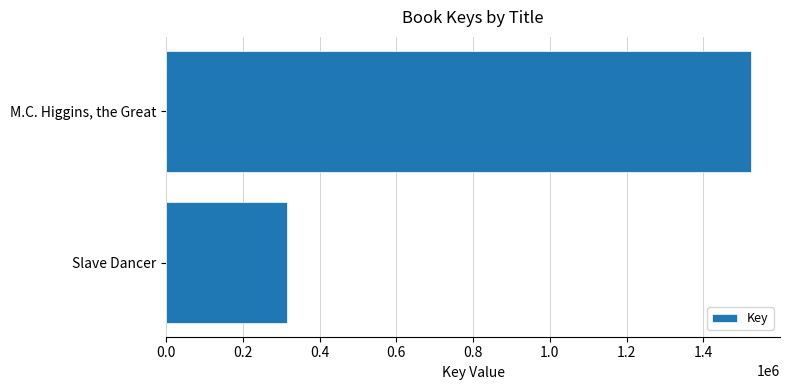

How many values are between 314355 and 1523267?

2